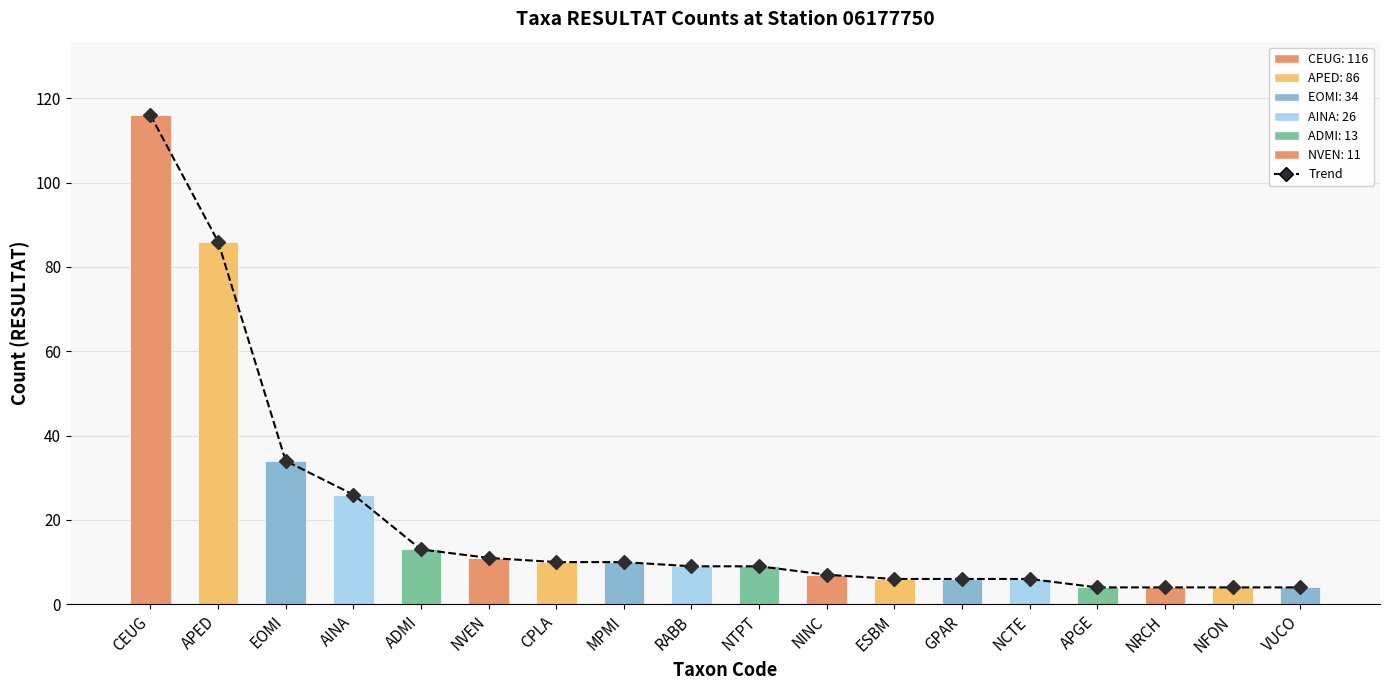

Where does the data first go above 9?

CEUG